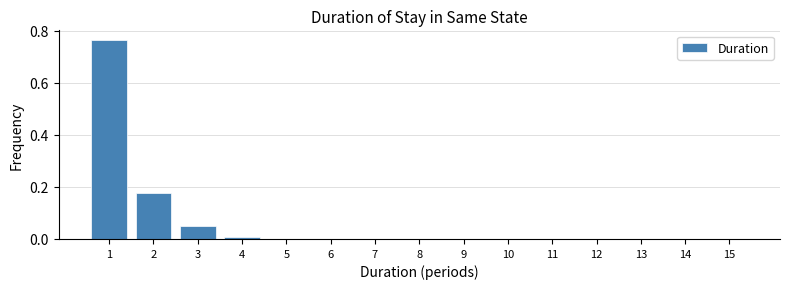

Is it true that the value at 6 is 0.0?

True